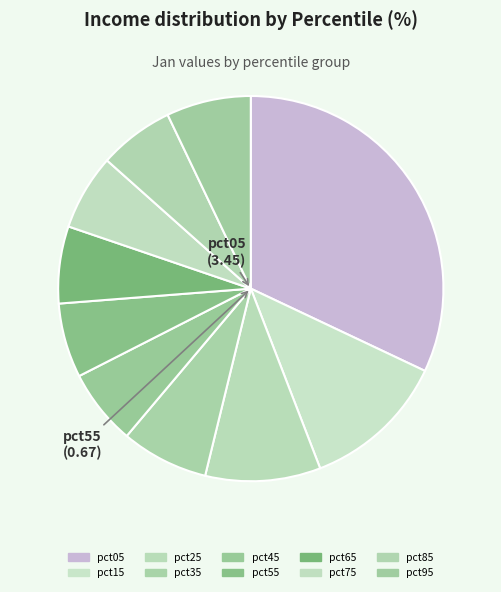

Is there a majority slice in this chart?

No